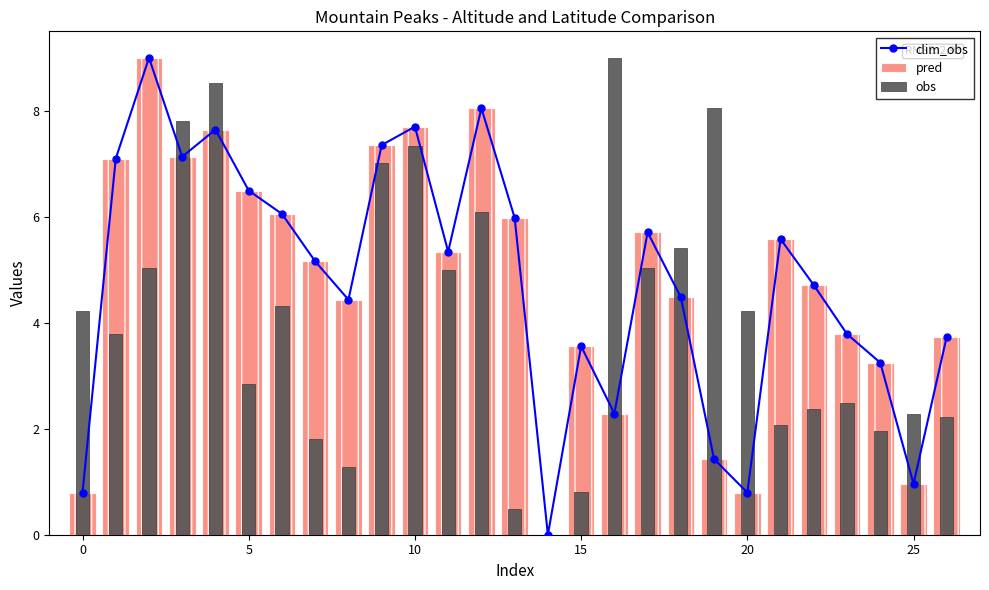

The pred series shows 5.6 at 21. True or false?

True